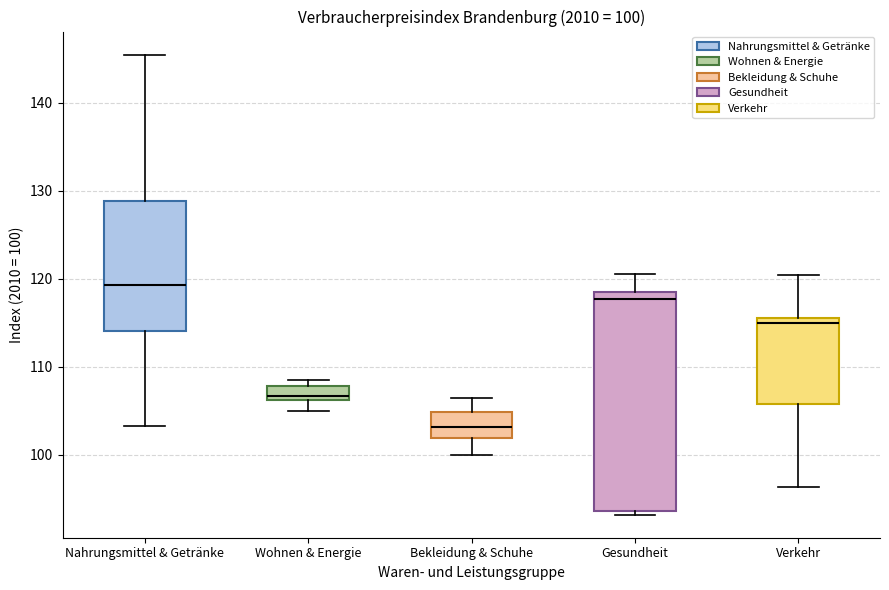

Which box has the lowest median line?

Bekleidung & Schuhe